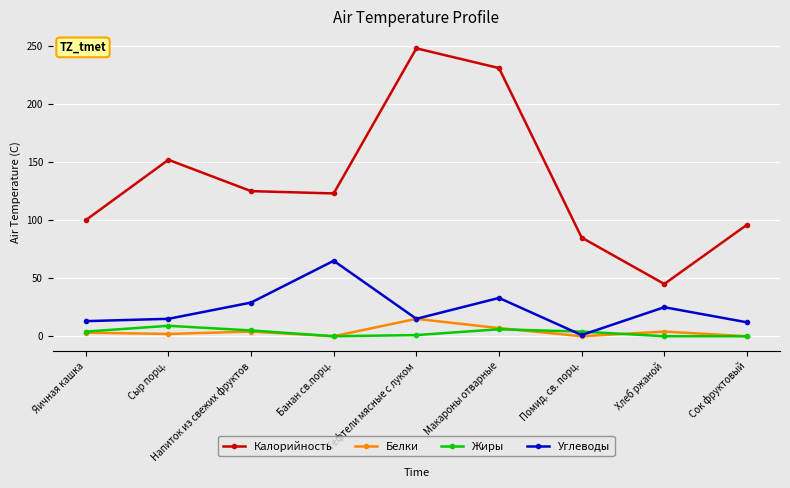

Is it true that Углеводы equals 25 at Хлеб ржаной?

True